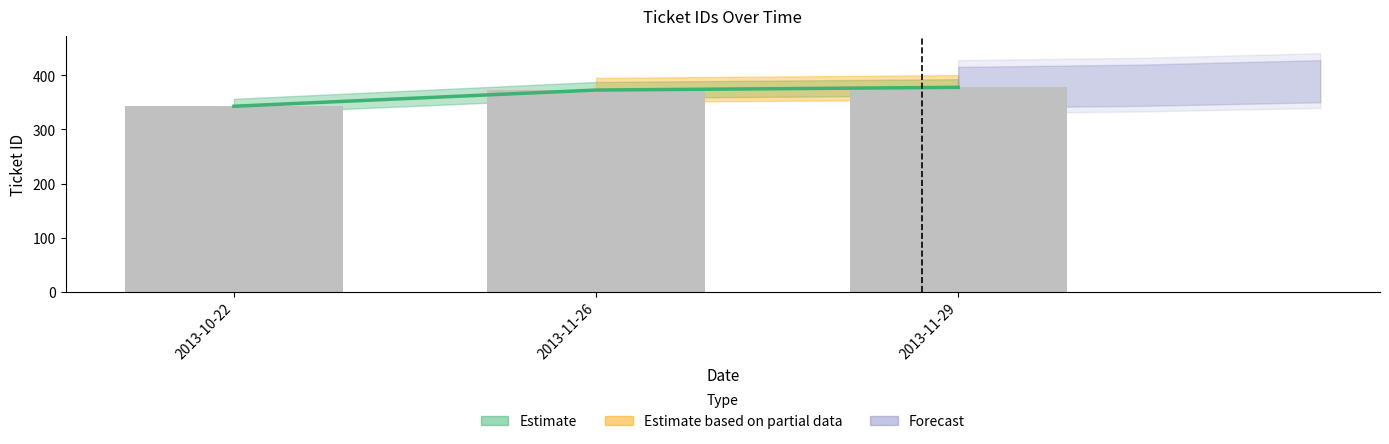

At which label is the value closest to 360?

2013-11-26